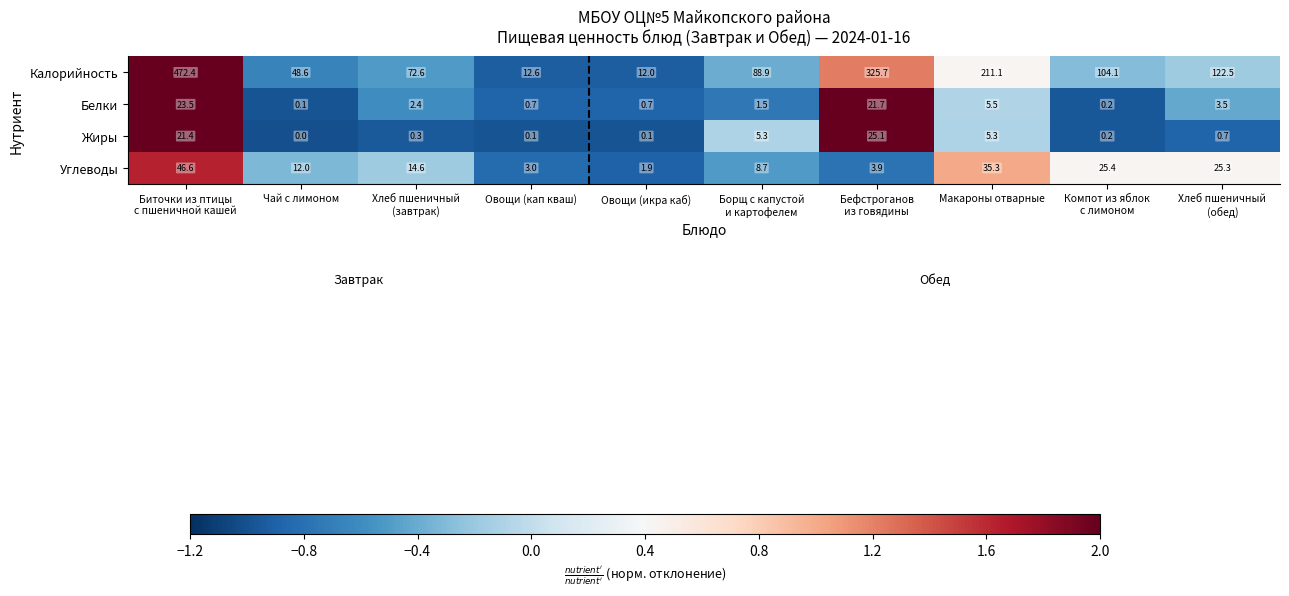

At which label does Жиры reach its minimum?

Чай с лимоном